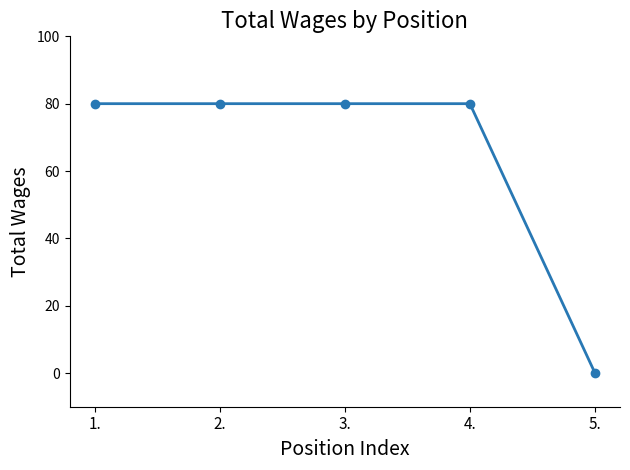

What value does the data have at 3.?

80